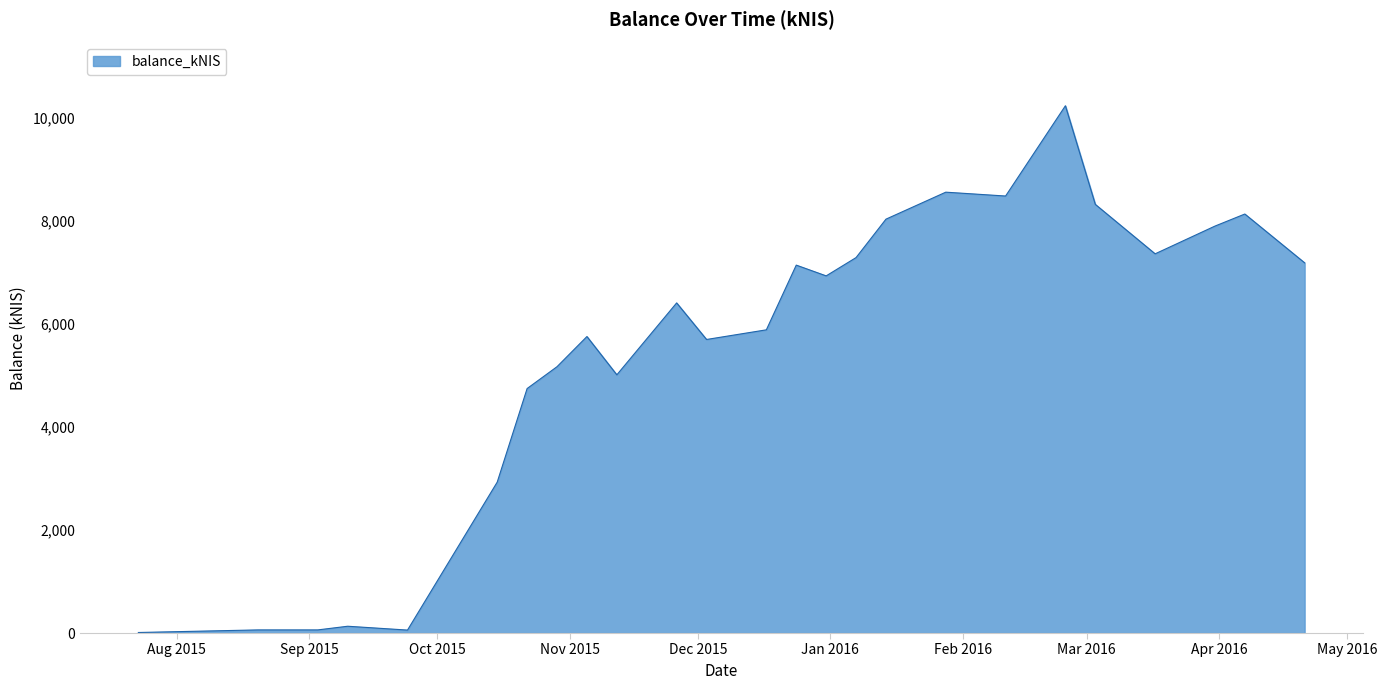

Reading left to right, transcribe all the data shown in this chart.

10.3	60.6	60.5	131.8	57.2	2931.3	4749.1	5173.5	5759.3	5015.7	6412.5	5702.2	5889.7	7146.5	6937.6	7293.1	8039.7	8563.6	8488.8	10242.1	8326.4	7366.1	7904.5	8139.2	7191.0